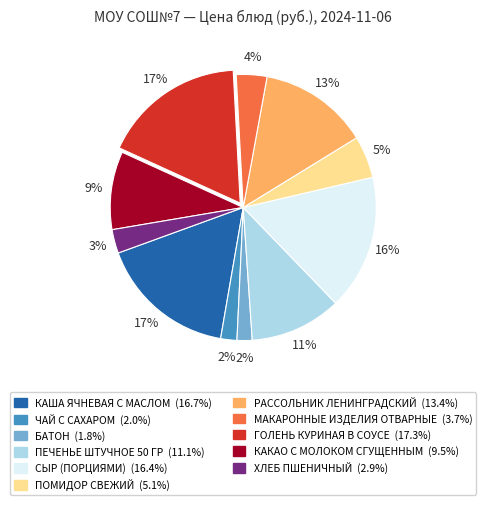

What percentage is the ПЕЧЕНЬЕ ШТУЧНОЕ 50 ГР slice, to the nearest percent?

11%